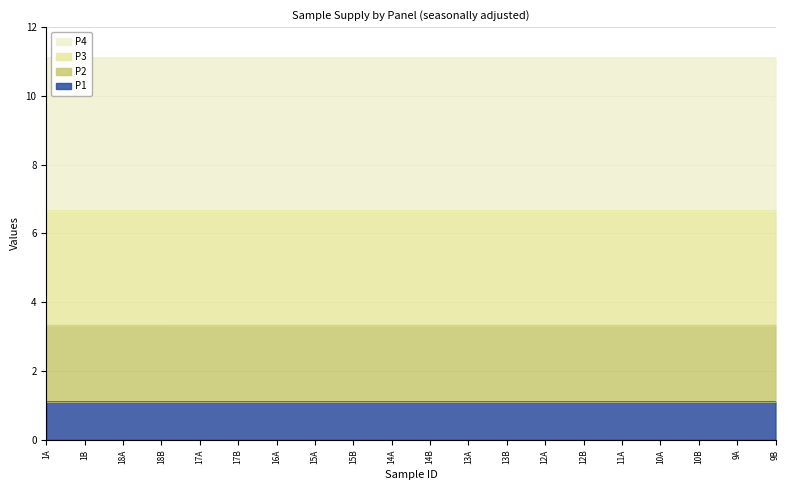

At which label does P1 reach its peak?

9B